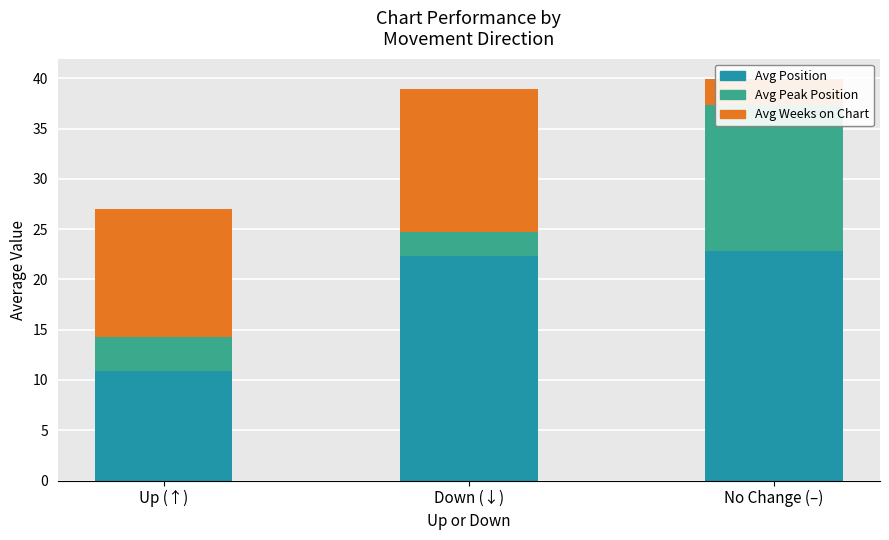

What is the maximum value shown in the chart?

22.8